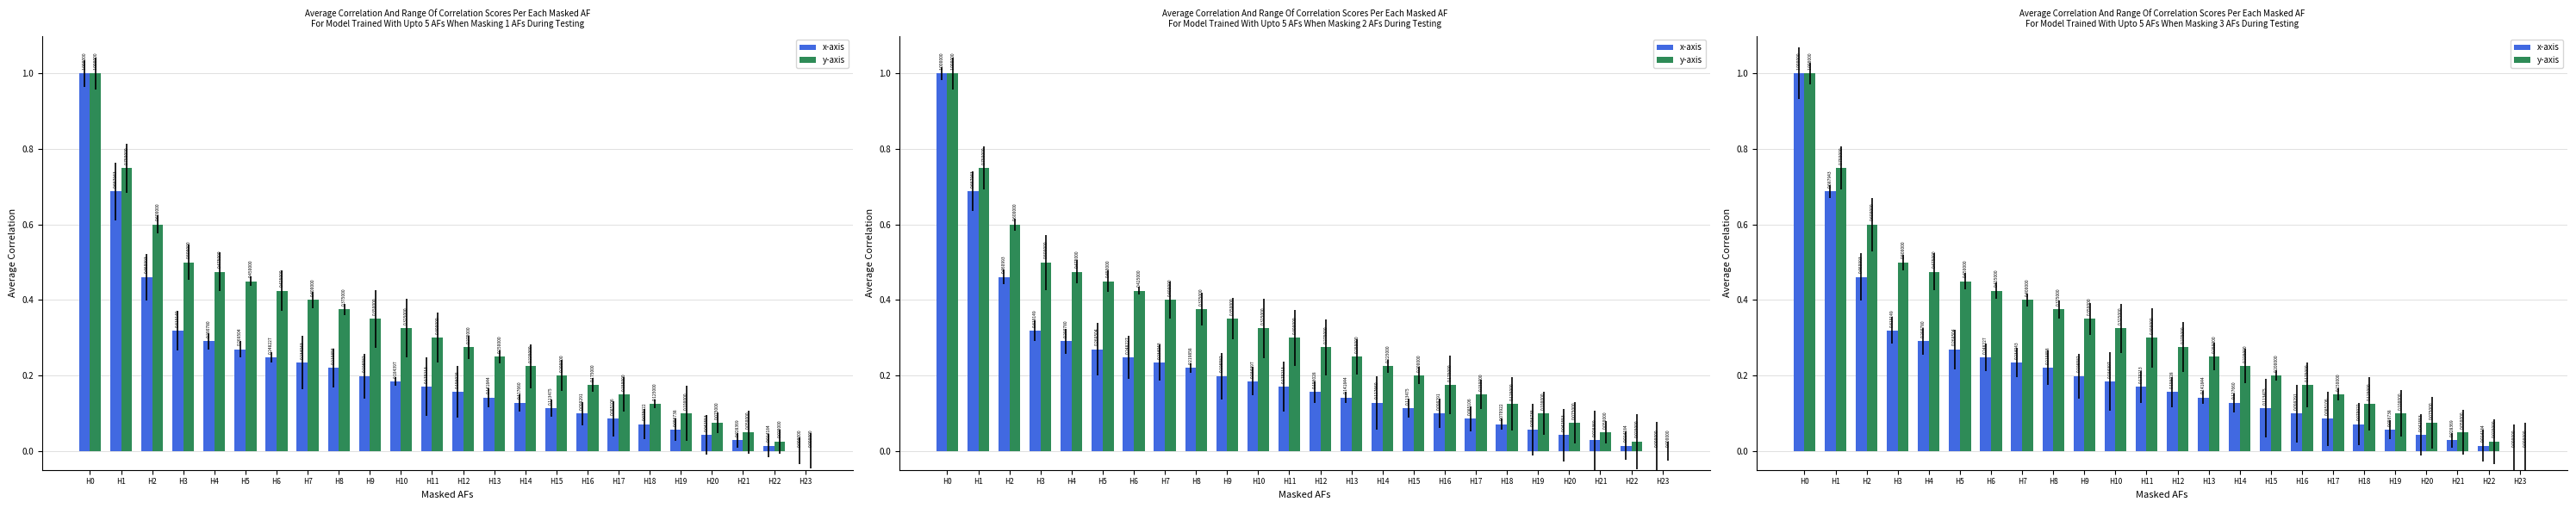

What is the value of the x-axis bar at the 3rd from the left?

0.5